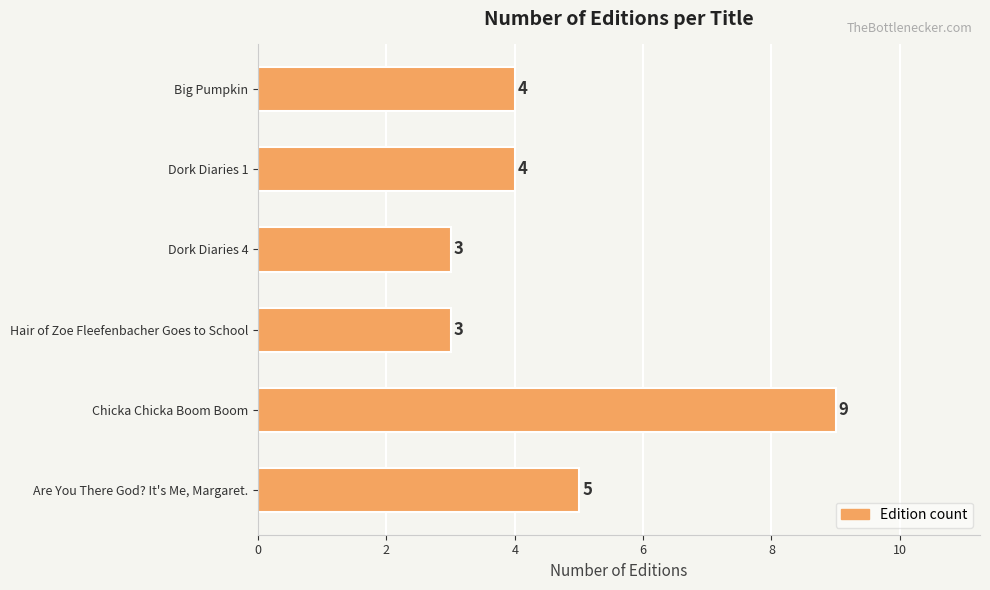

The chart shows a value of 5 at Dork Diaries 1. True or false?

False